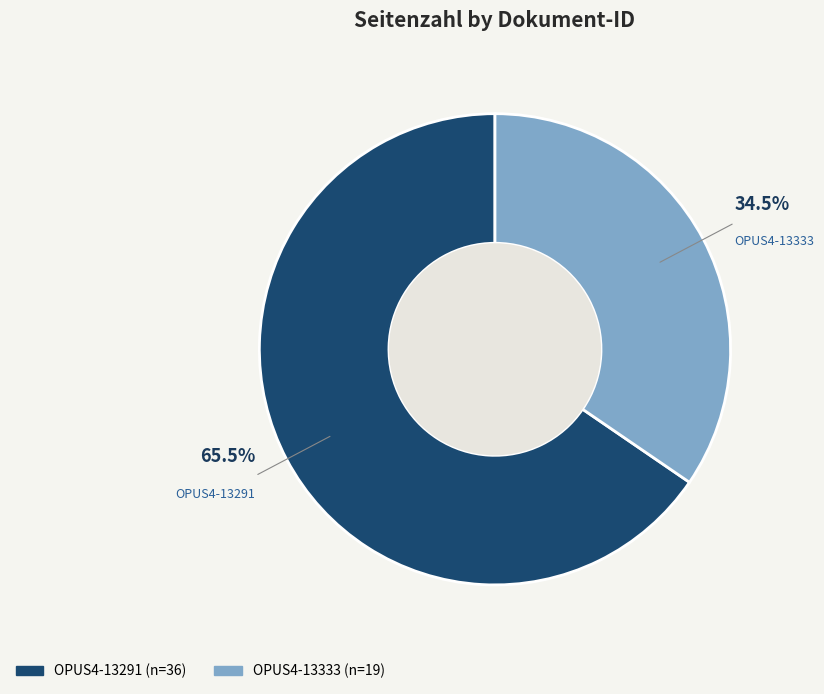

Which slice represents more than half of the pie?

OPUS4-13291